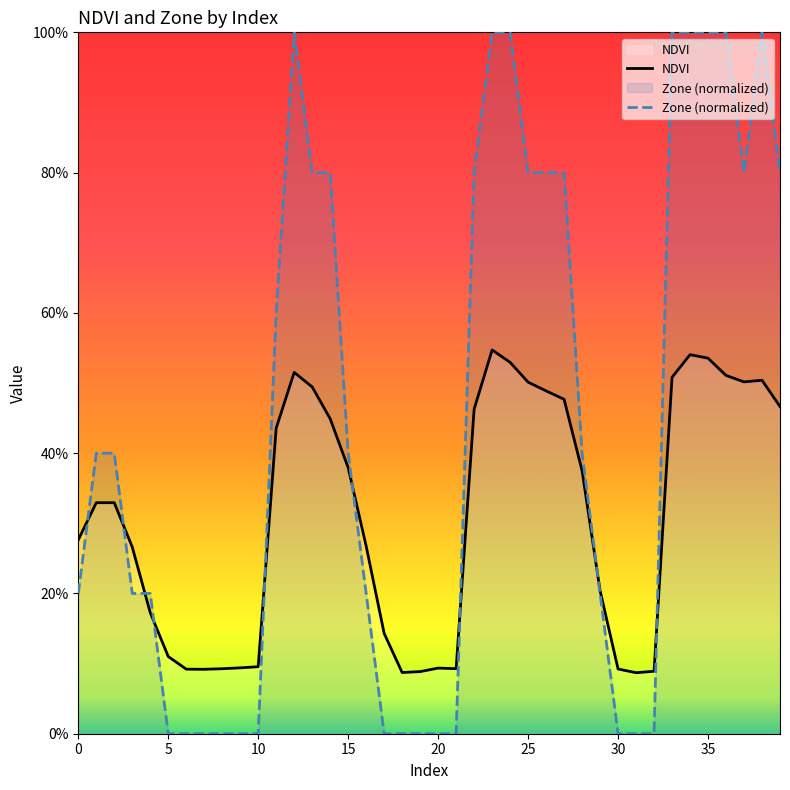

How many lines are shown in the chart?

2